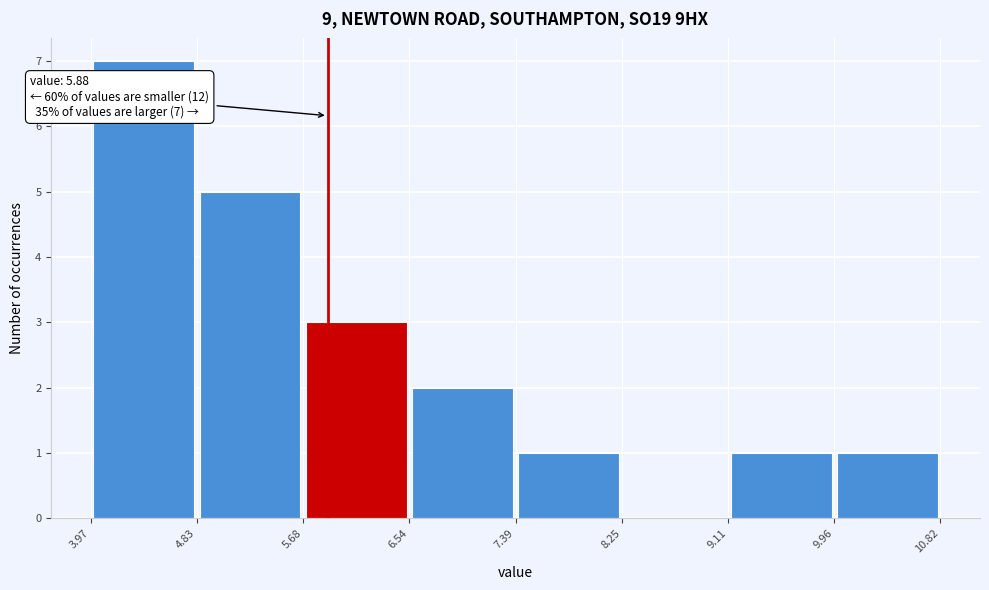

Over which range of the x-axis is the bar tallest?

3.97 to 4.83